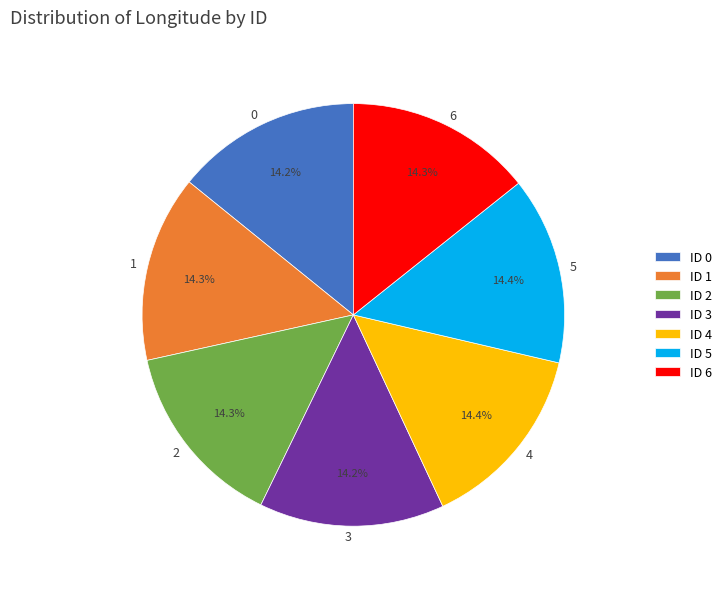

How many slices are in this pie chart?

7